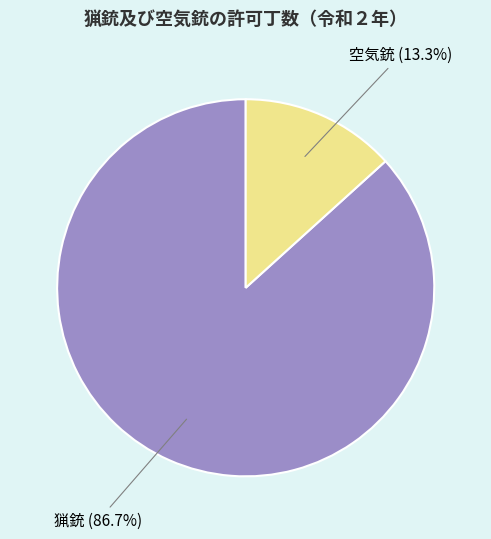

Which slice is the largest?

猟銃